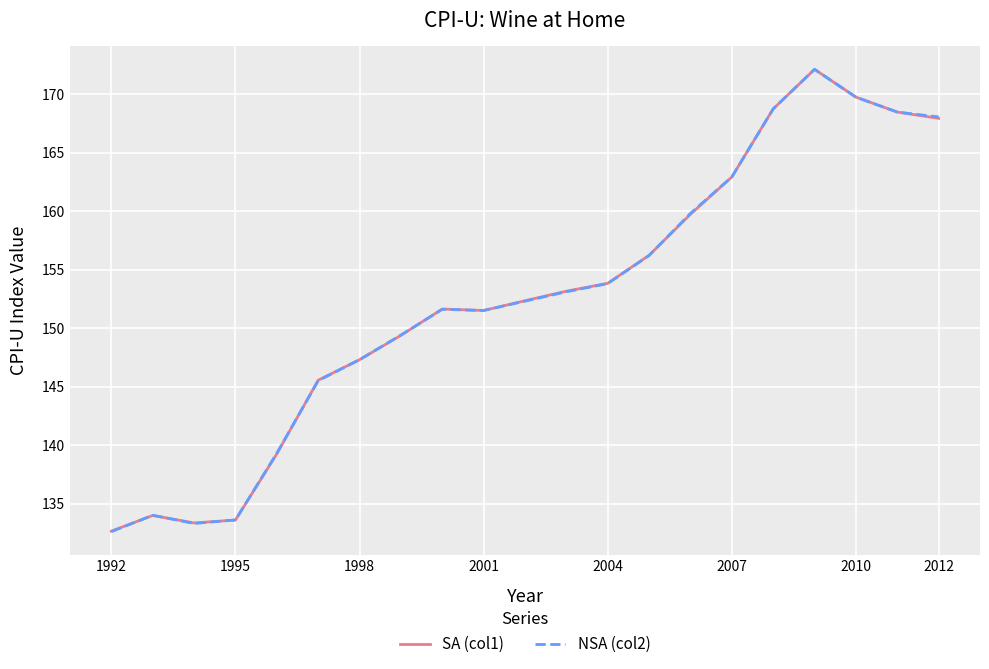

Does the chart have visible grid lines?

Yes